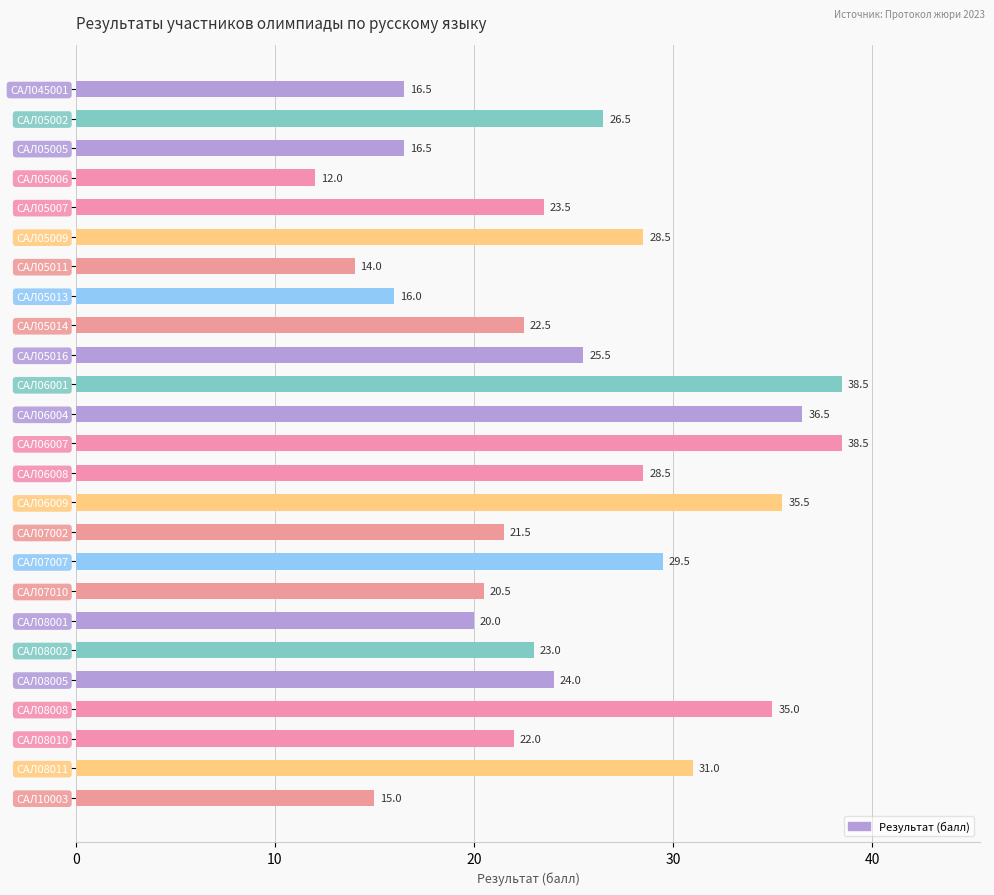

Reading top to bottom, what are all the values shown in this chart?

16.5	26.5	16.5	12.0	23.5	28.5	14.0	16.0	22.5	25.5	38.5	36.5	38.5	28.5	35.5	21.5	29.5	20.5	20.0	23.0	24.0	35.0	22.0	31.0	15.0